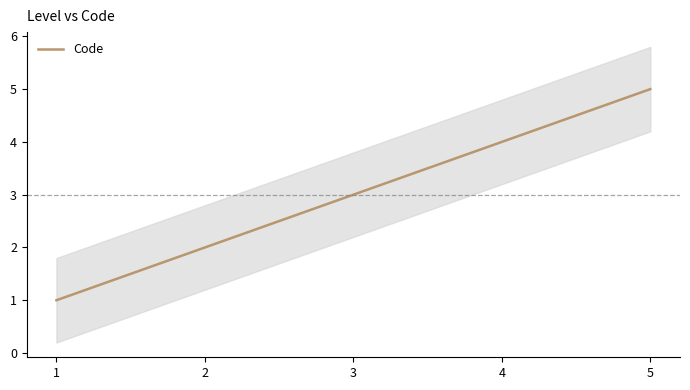

What is the difference between the values at 3 and 5?

2